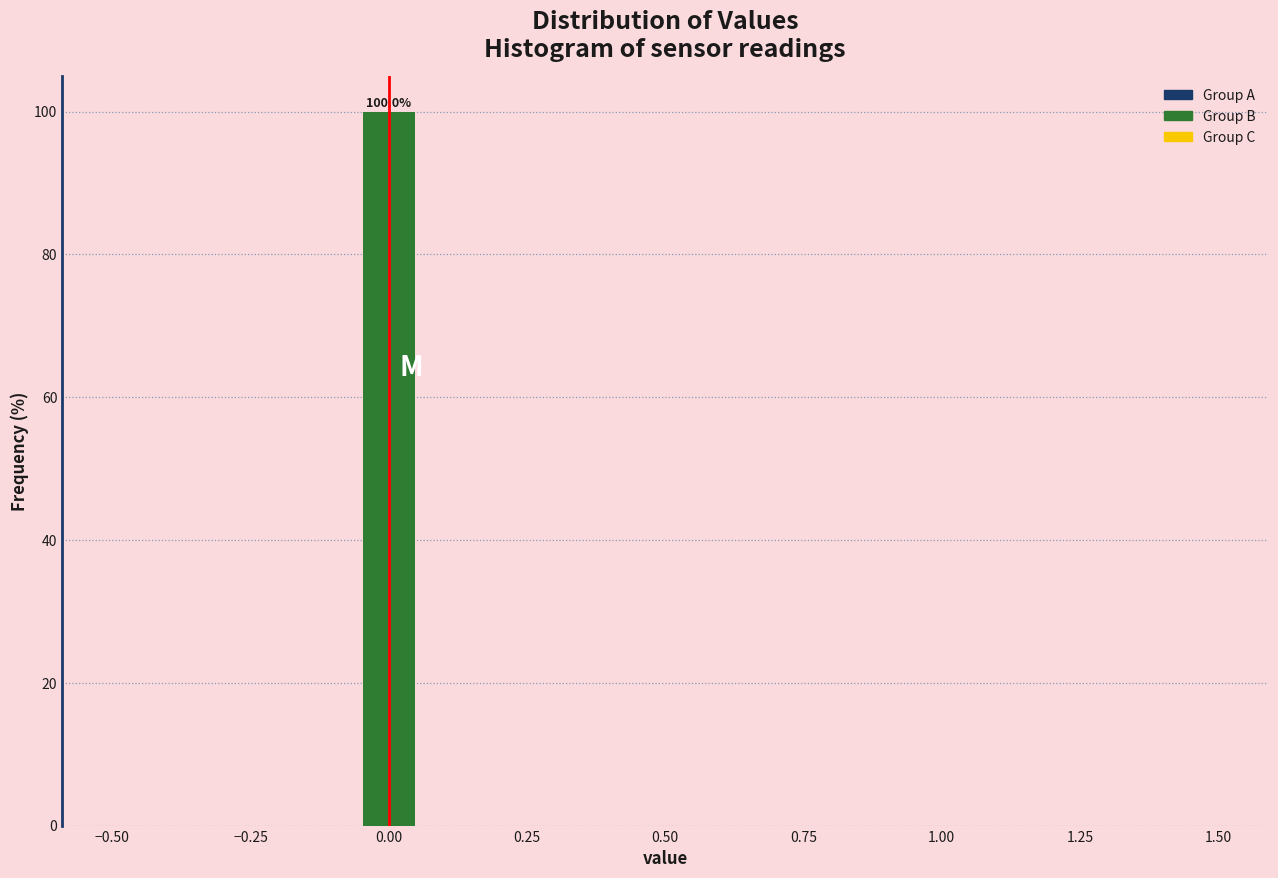

Read against the x-axis, roughly where is the centre of the tallest bar?

0.00